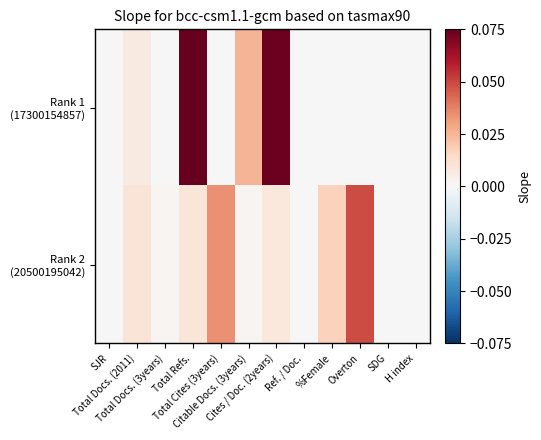

Which category has the lowest value across all series?

SJR